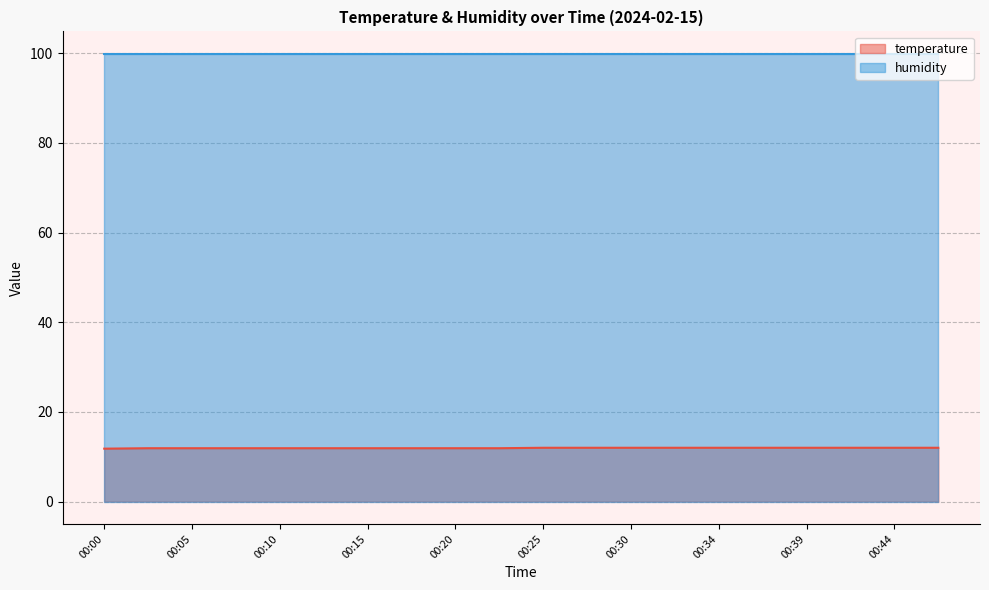

Between 00:05 and 00:22, which is larger?

00:05